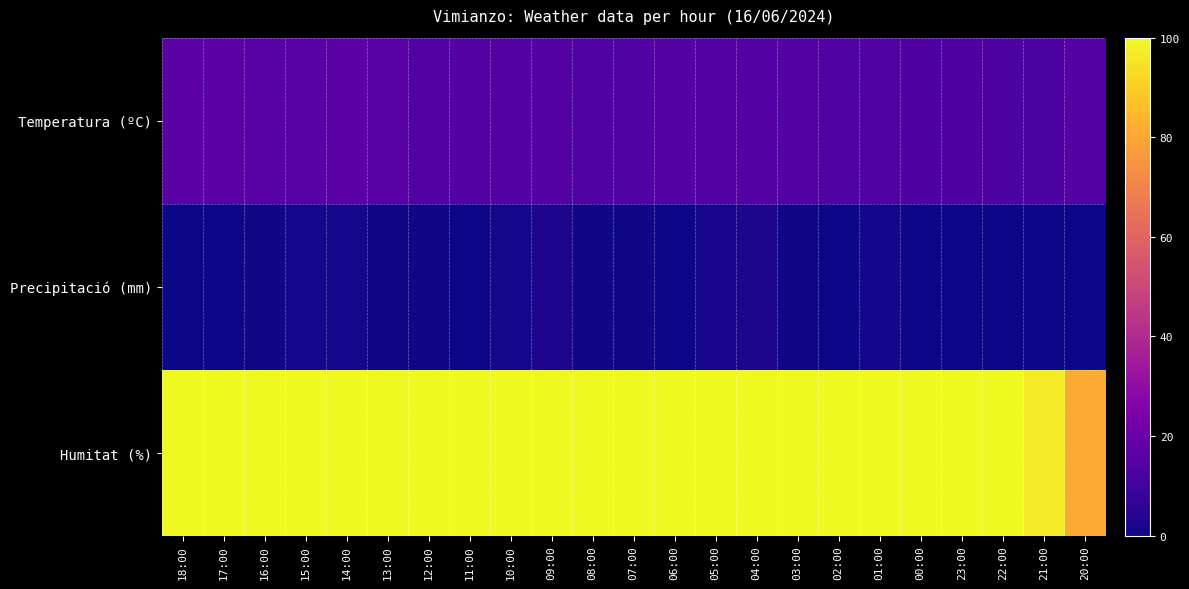

Reading left to right, list all the values displayed in this chart.

Temperatura (ºC): 18:00=15.8	17:00=15.7	16:00=15.5	15:00=15.6	14:00=15.7	13:00=15.4	12:00=14.8	11:00=14.6	10:00=14.5	09:00=14.6	08:00=14.2	07:00=14.4	06:00=14.6	05:00=14.7	04:00=14.7	03:00=14.5	02:00=14.3	01:00=14.2	00:00=14.0	23:00=13.7	22:00=13.5	21:00=13.5	20:00=14.7
Precipitació (mm): 18:00=0.0	17:00=0.0	16:00=0.4	15:00=1.2	14:00=1.2	13:00=0.4	12:00=0.6	11:00=0.0	10:00=1.2	09:00=2.6	08:00=0.6	07:00=0.4	06:00=0.0	05:00=1.8	04:00=2.4	03:00=0.4	02:00=0.2	01:00=0.8	00:00=0.2	23:00=0.2	22:00=0.0	21:00=0.0	20:00=0.0
Humitat (%): 18:00=100.0	17:00=100.0	16:00=100.0	15:00=100.0	14:00=100.0	13:00=100.0	12:00=100.0	11:00=100.0	10:00=100.0	09:00=100.0	08:00=100.0	07:00=100.0	06:00=100.0	05:00=100.0	04:00=100.0	03:00=100.0	02:00=100.0	01:00=100.0	00:00=100.0	23:00=100.0	22:00=100.0	21:00=97.0	20:00=81.0